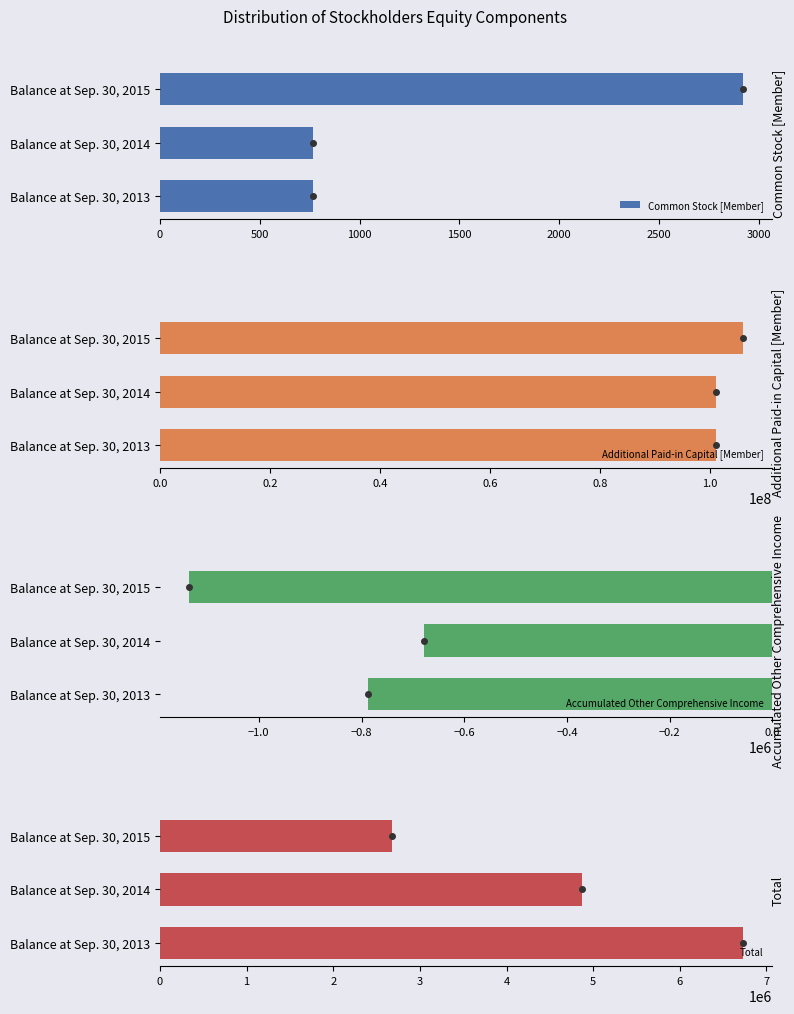

What is the difference between the maximum and second lowest values in the Total series?

1859459